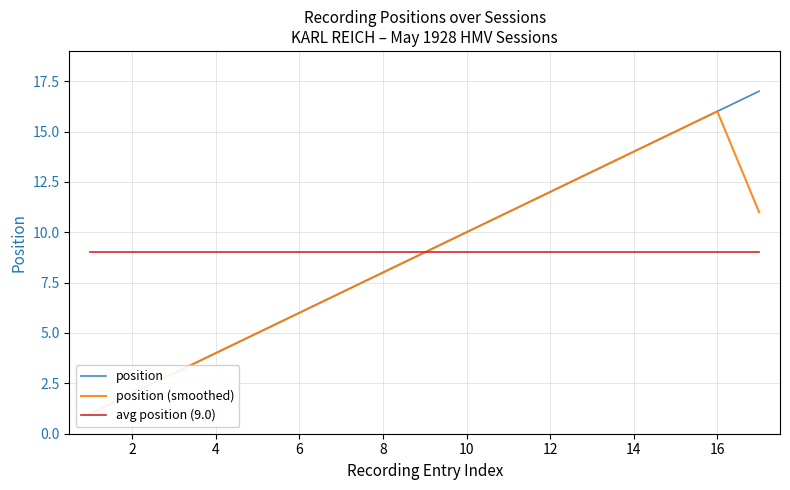

How many lines are shown in the chart?

3